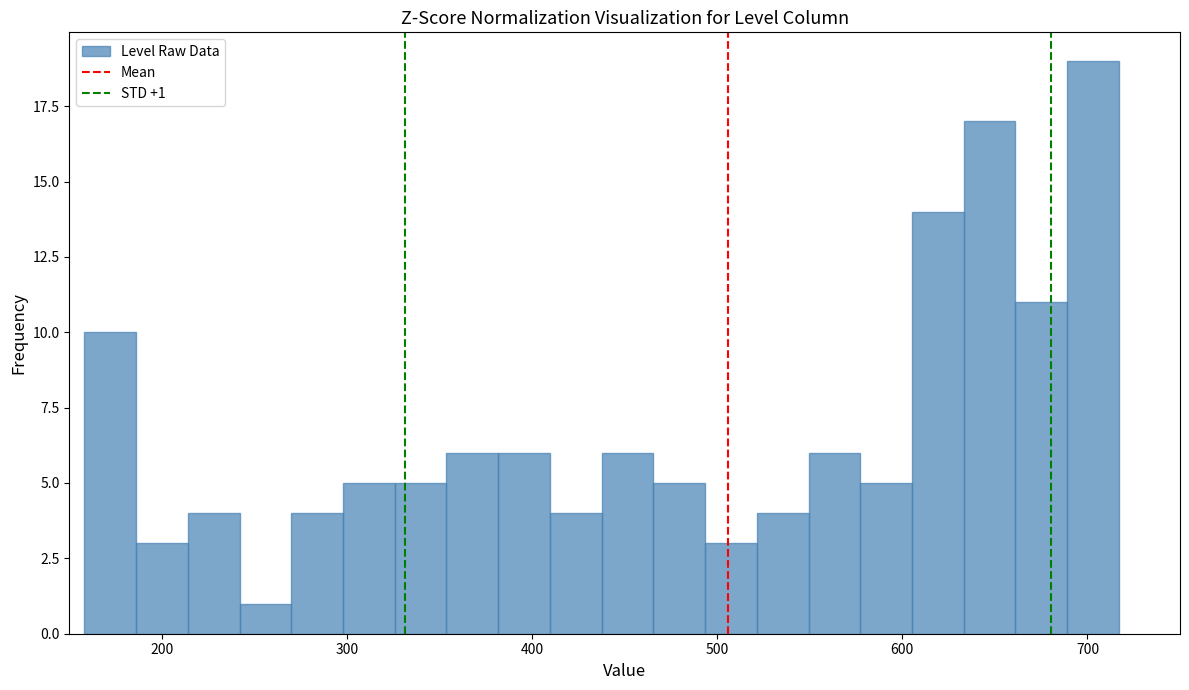

Read against the x-axis, roughly where is the centre of the tallest bar?

700